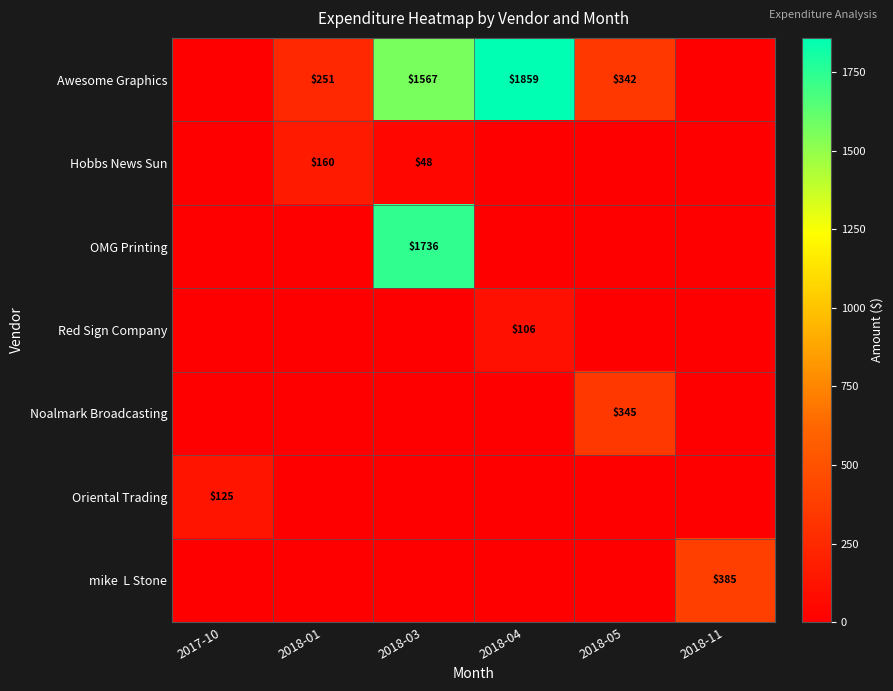

At which category does the chart reach its peak across all series?

2018-04